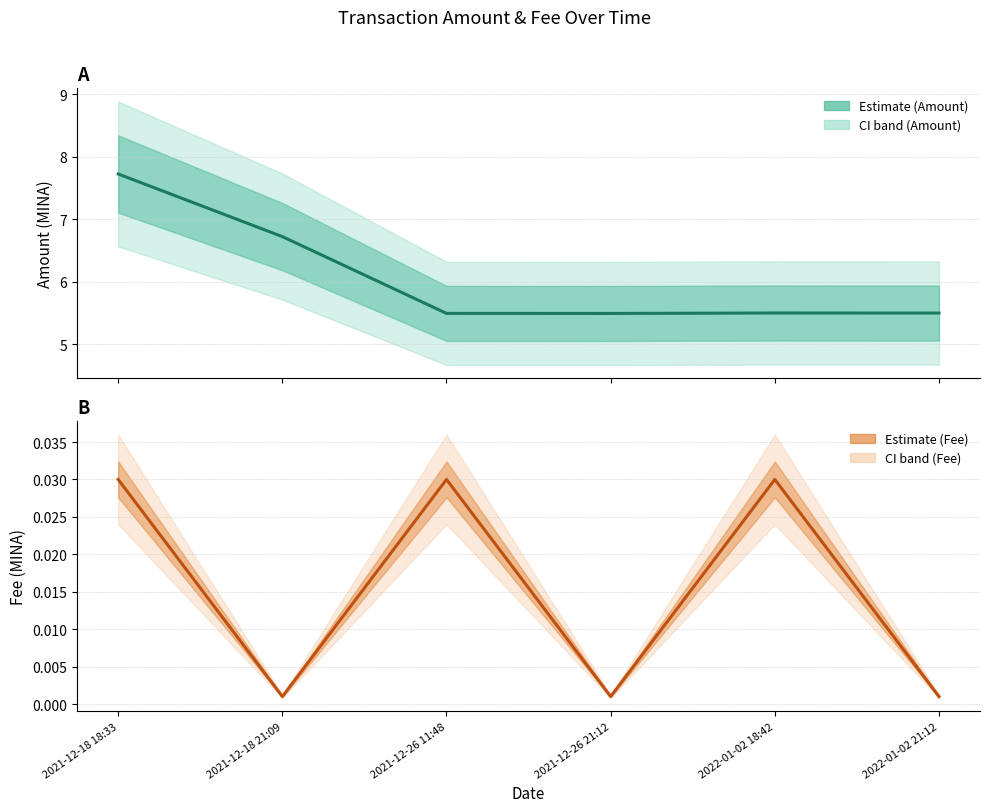

How many Amount values are between 5 and 6?

4